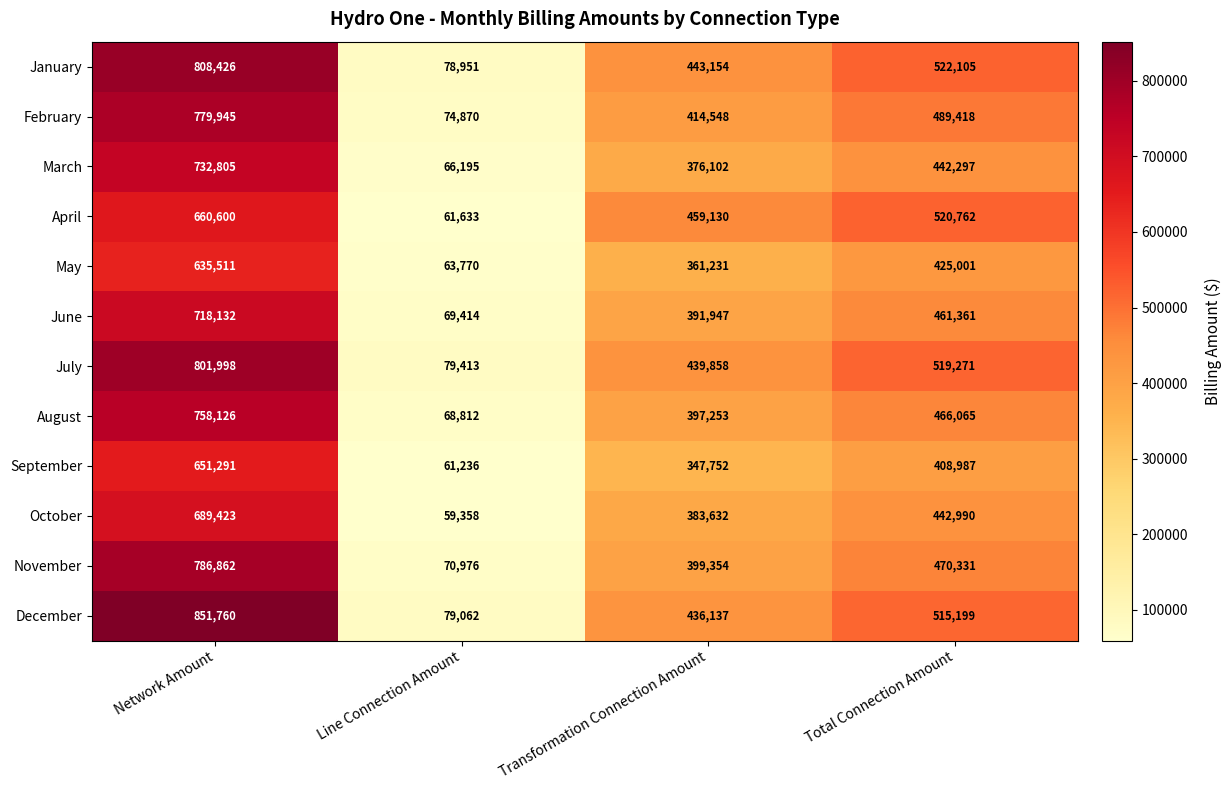

The March series shows 701815 at Total Connection Amount. True or false?

False